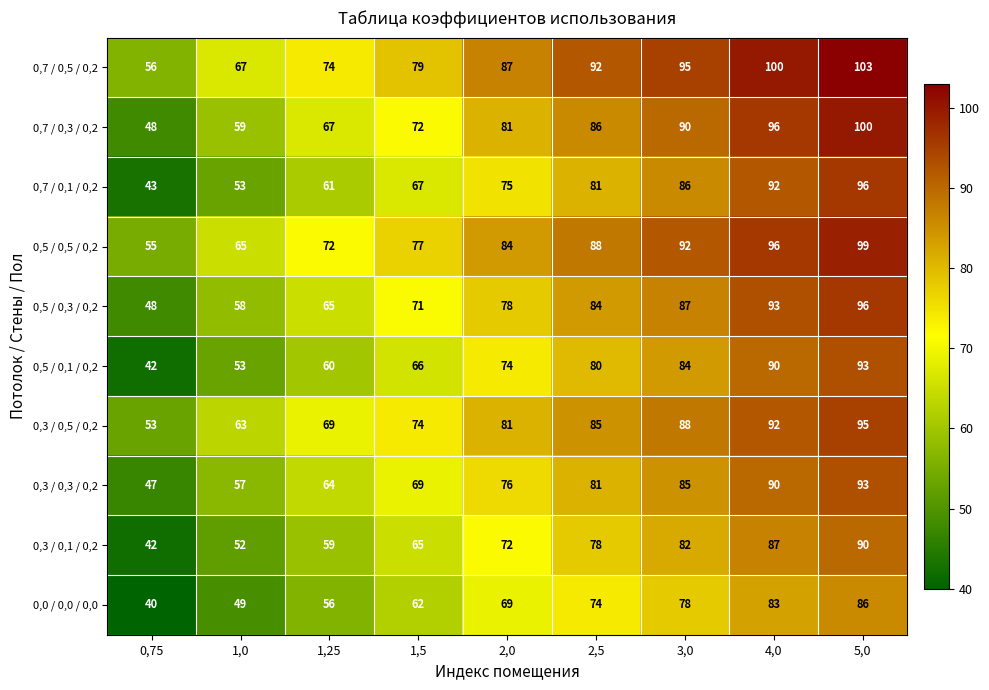

What is the minimum value shown in the chart?

40